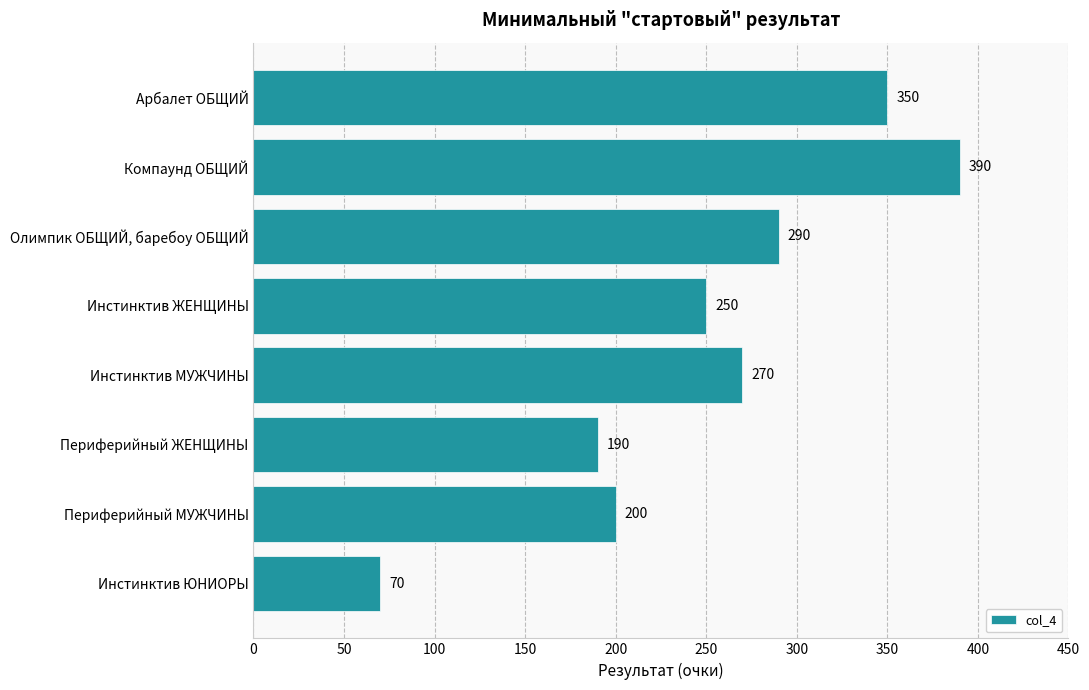

What is the maximum value shown in the chart?

390